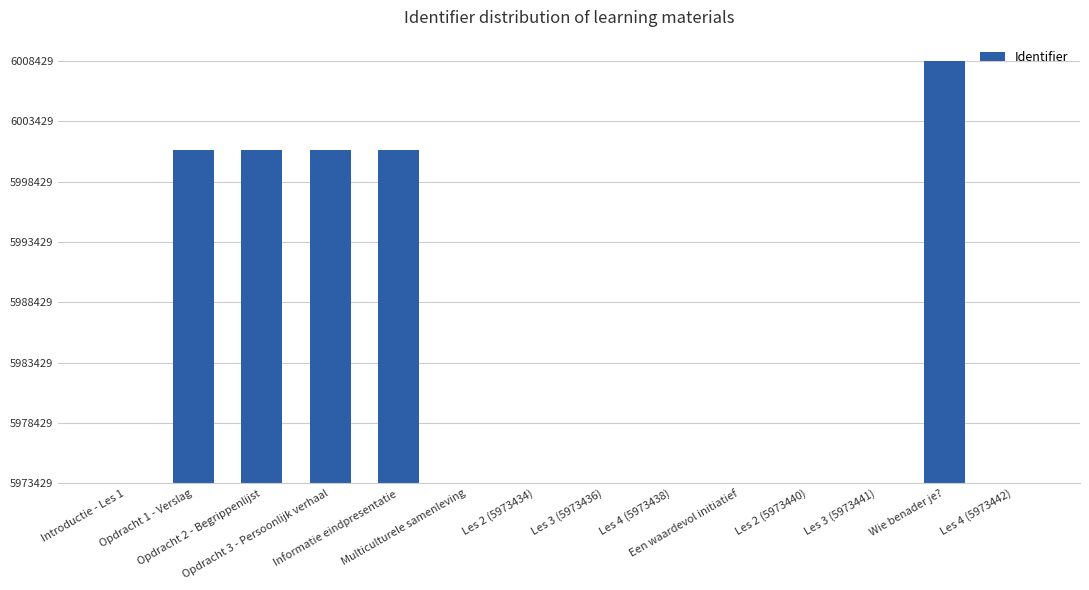

Are the bars horizontal?

No